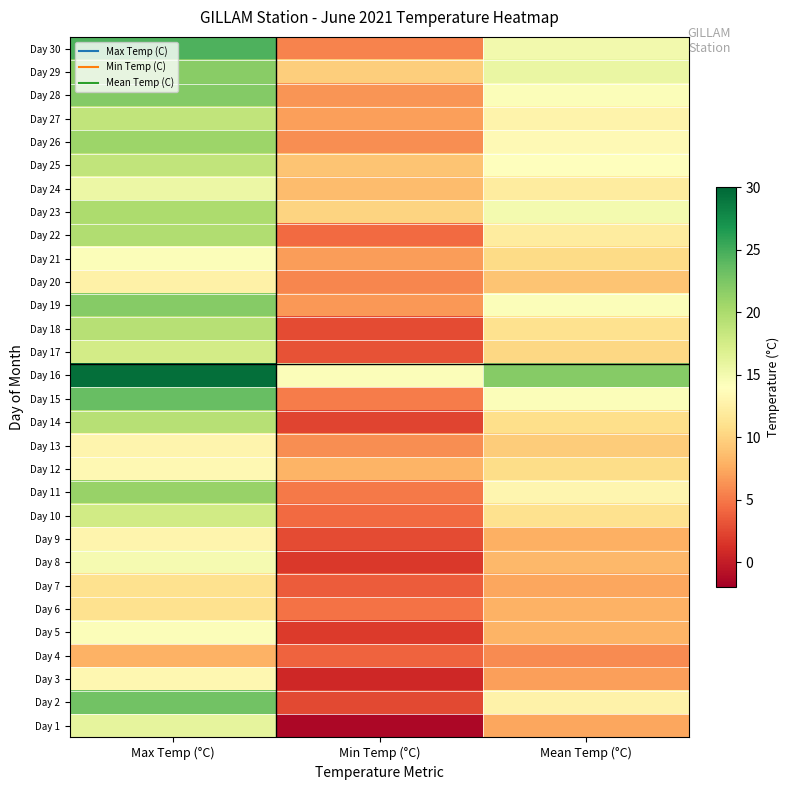

What is the total value across all series at Max Temp (°C)?

528.5